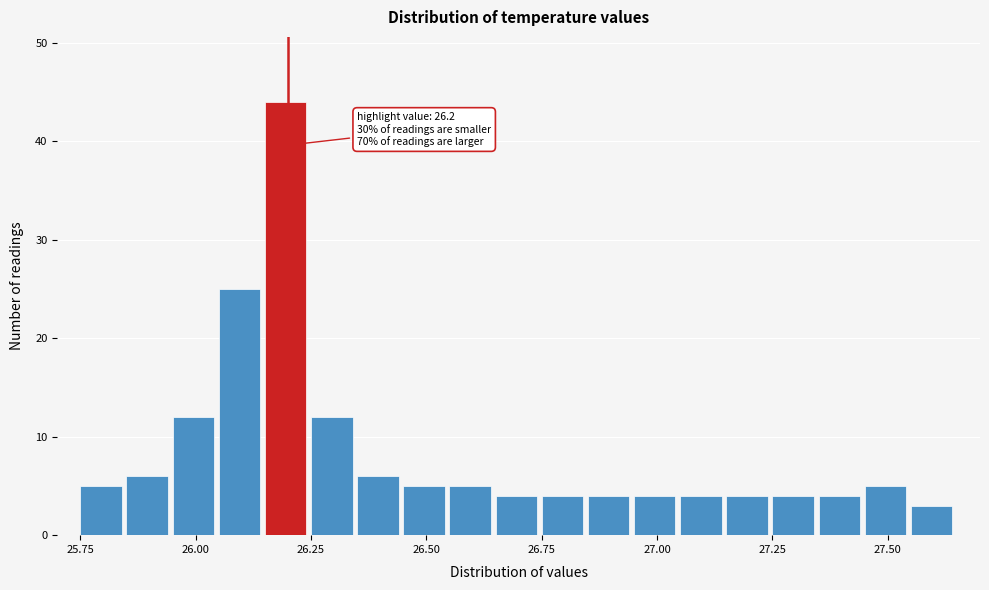

Around what value on the x-axis is the tallest bar? Give the approximate position of its centre, as read against the axis.

26.20